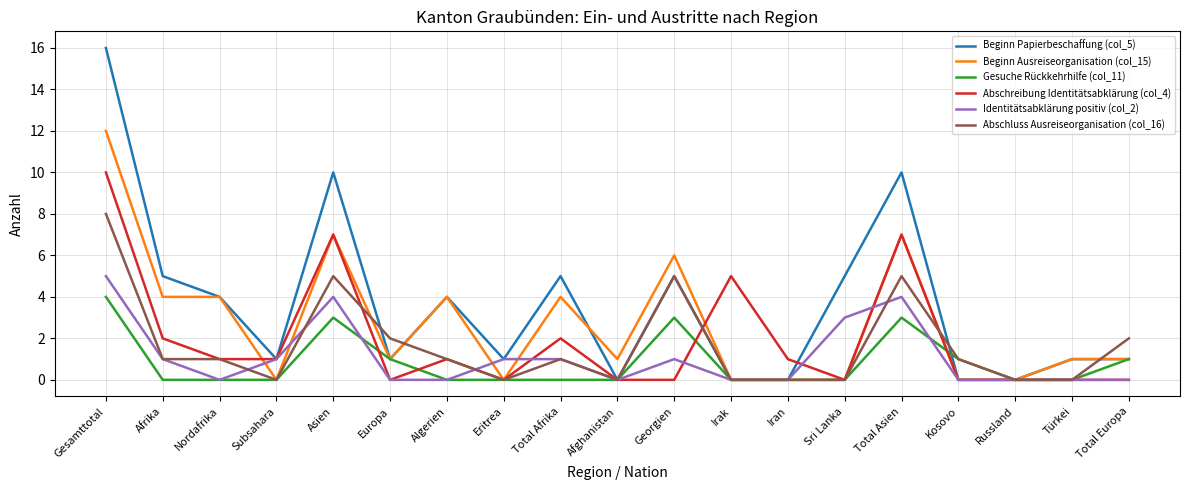

Which series has the widest spread of values?

Beginn Papierbeschaffung (col_5)